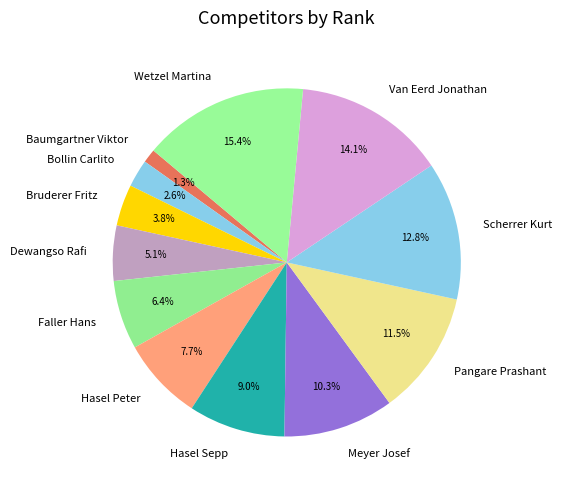

To the nearest percent, what percentage of the pie is Faller Hans?

6%